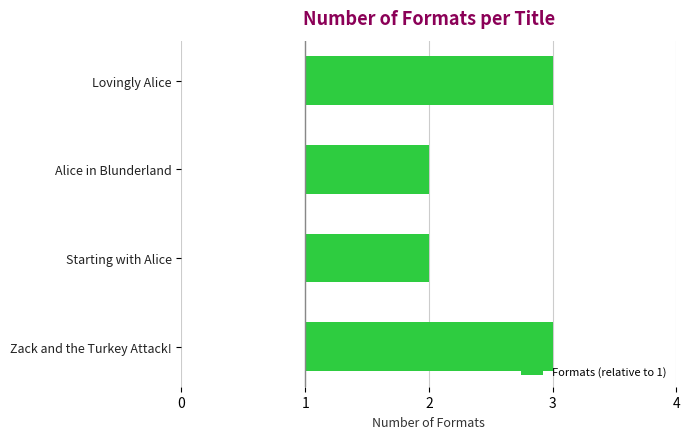

Are the bars horizontal?

Yes